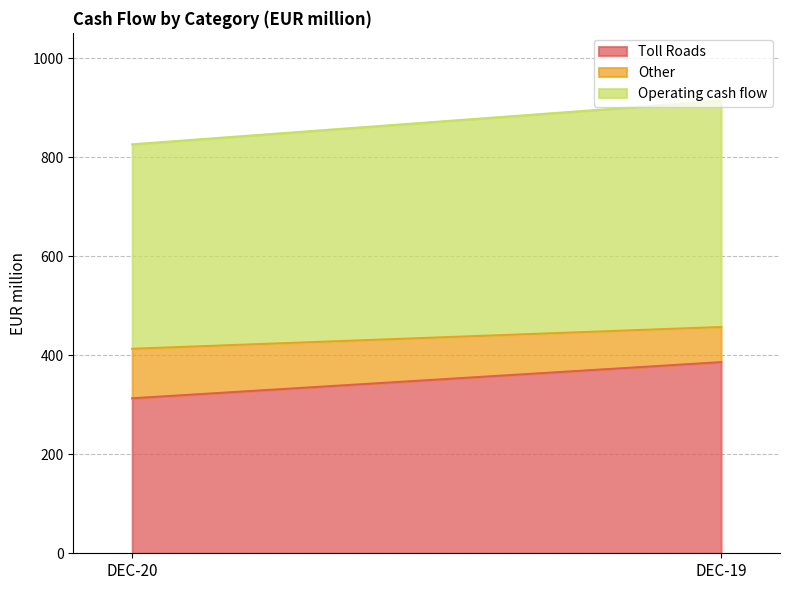

Which has a higher value, DEC-19 or DEC-20?

DEC-19